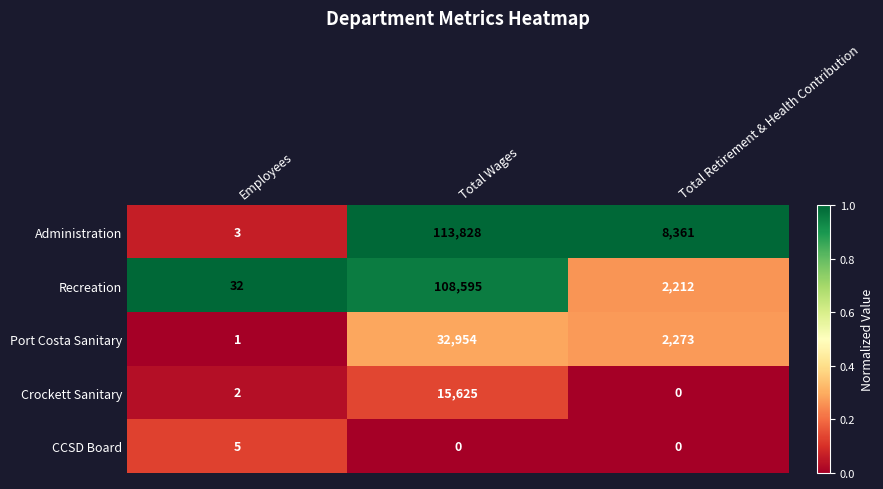

What is the difference between the Recreation values at Total Retirement & Health Contribution and Employees?

2180